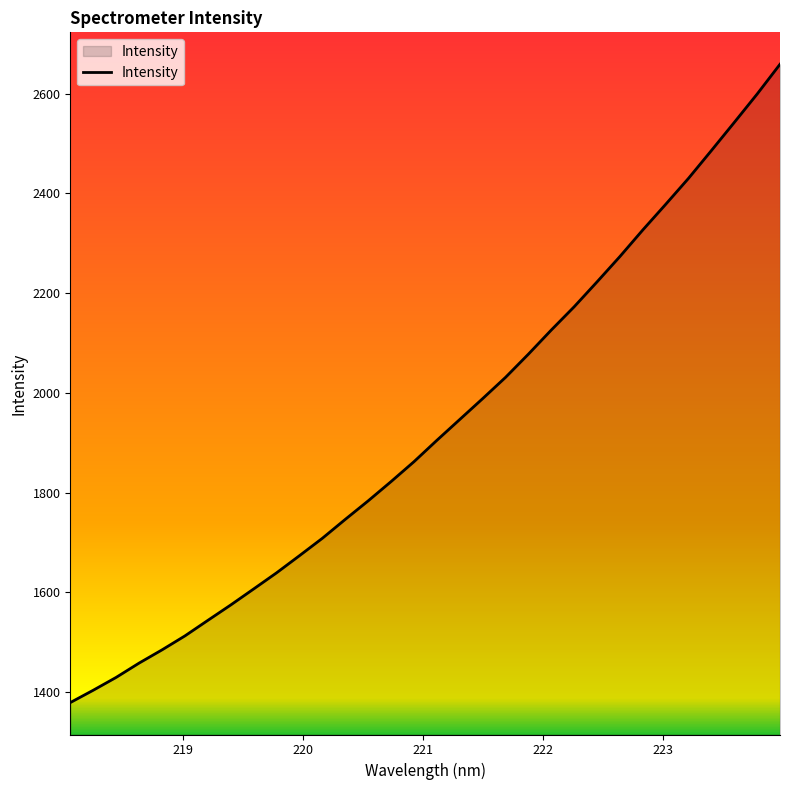

What is the maximum value shown in the chart?

2658.9